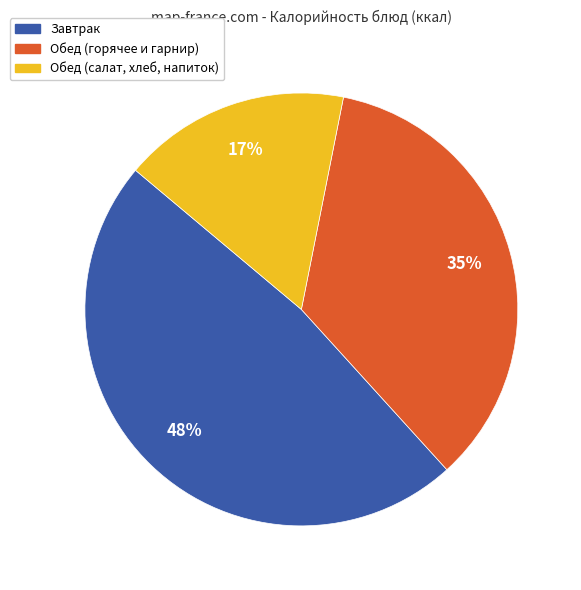

To the nearest percent, what is the average slice percentage?

33%